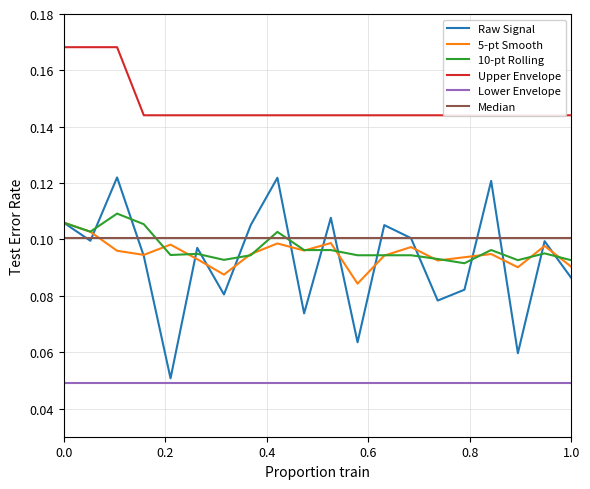

In Raw Signal, how many points are lower than both neighbors (excluding endpoints)?

7